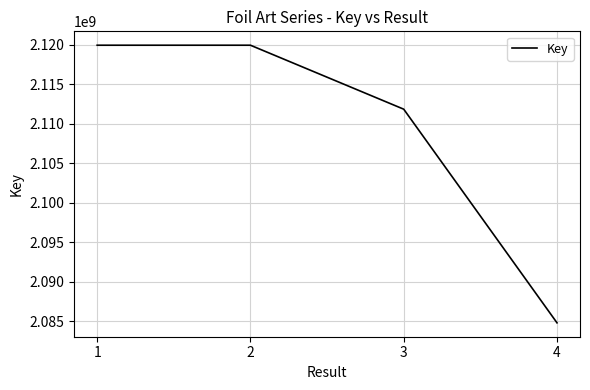

Approximately how many times larger is the value at 2 compared to 3?

1.0